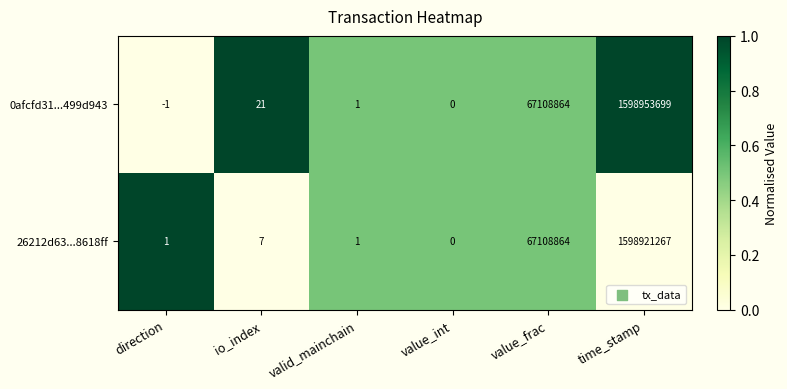

What is the difference between the second highest and second lowest values in the 26212d63...8618ff series?

67108863